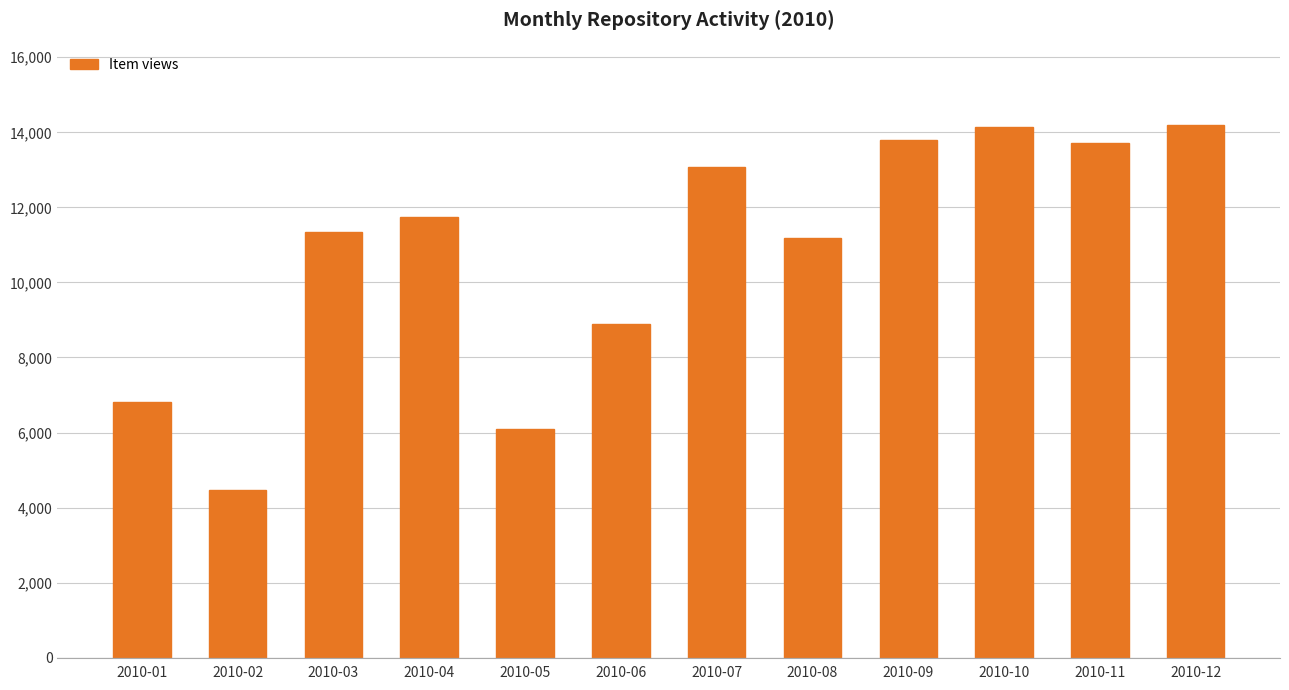

Are the bars horizontal?

No